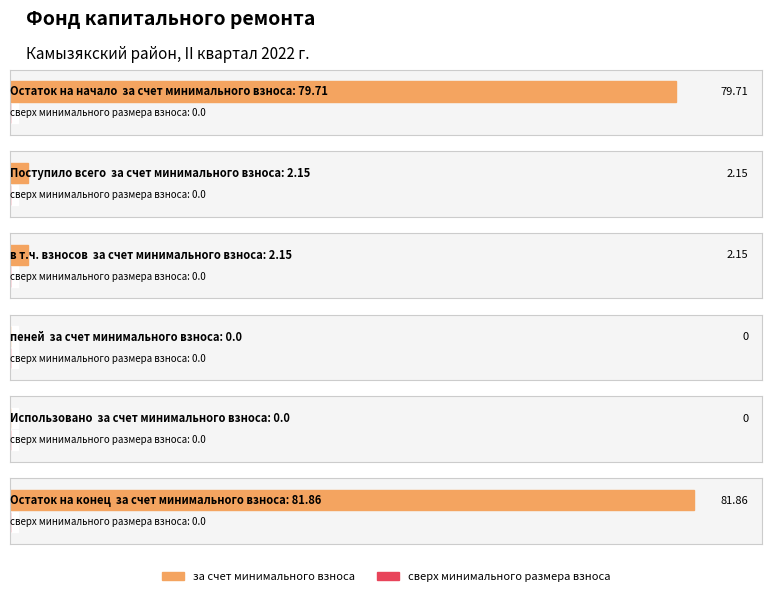

Rank the series at Поступило всего from highest to lowest value.

за счет минимального взноса, сверх минимального размера взноса